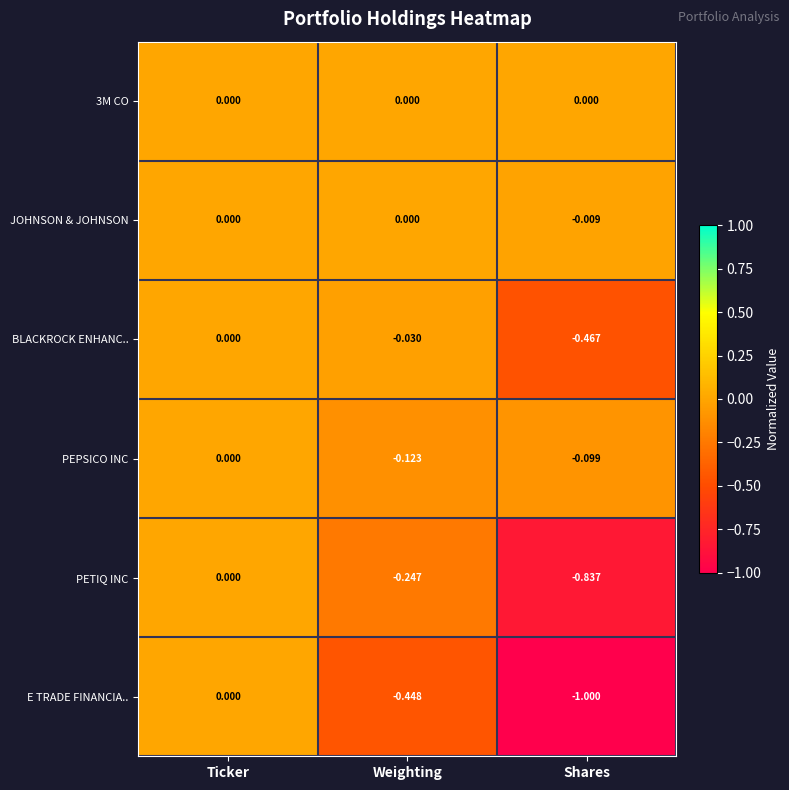

At which category does the chart reach its minimum across all series?

Shares